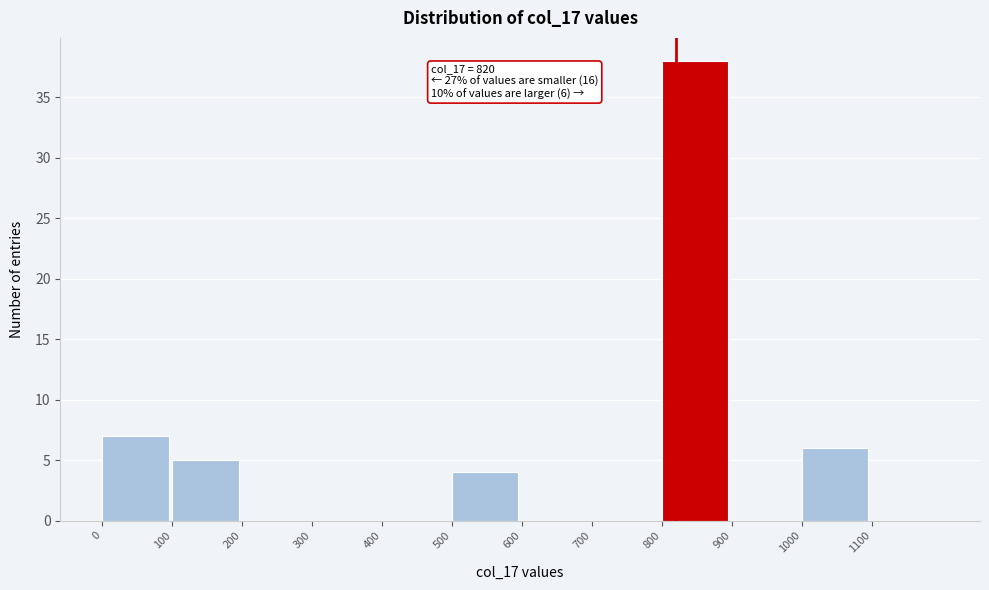

Over which range of the x-axis is the bar tallest?

800 to 900